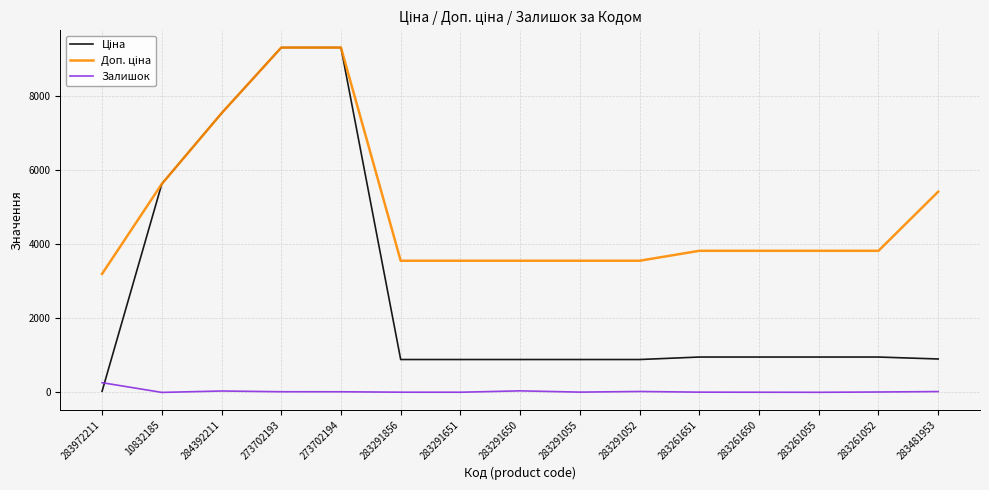

What is the highest value of the Залишок series?

264.0